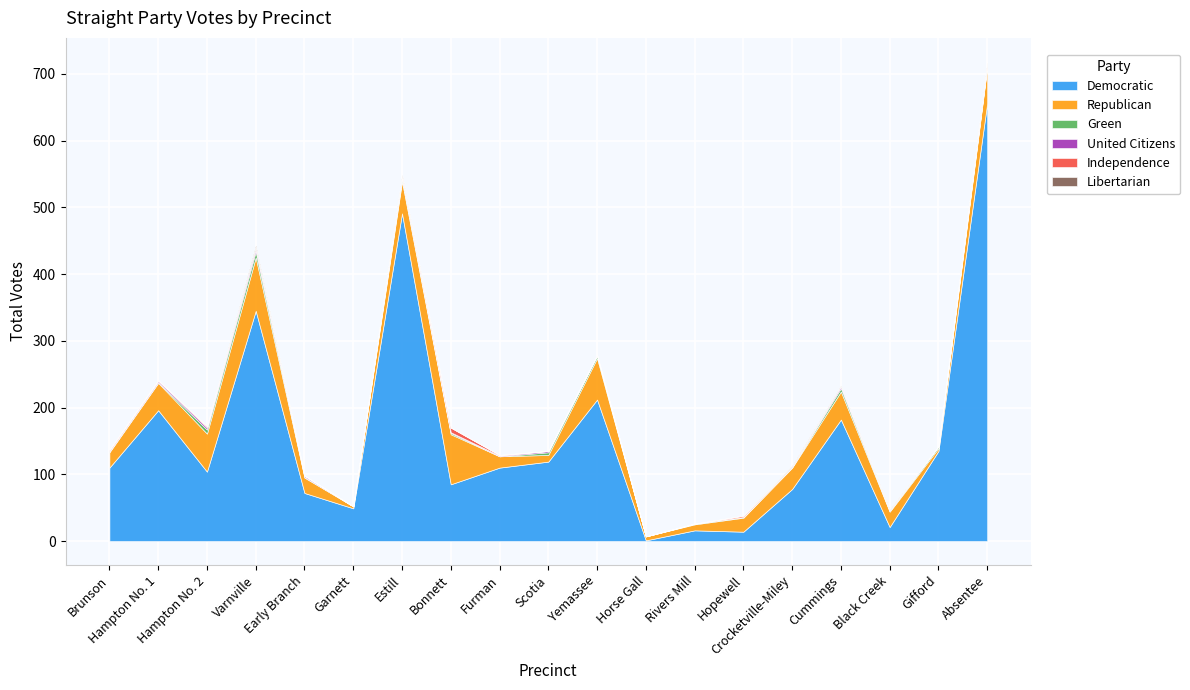

Where is Libertarian nearest to the value 1?

Crocketville-Miley